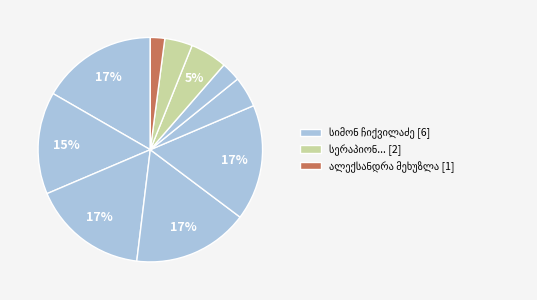

What is the smallest slice in the pie chart?

ალექსანდრა მეხუზლა